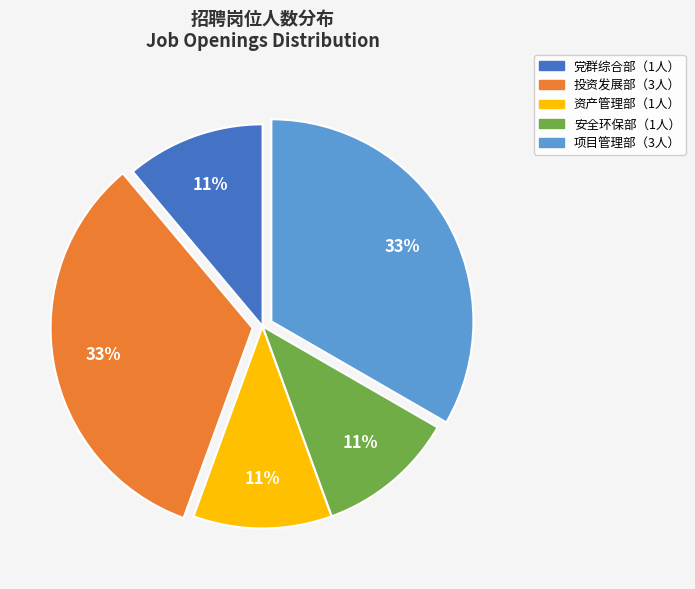

Is there any slice that represents more than half of the pie?

No